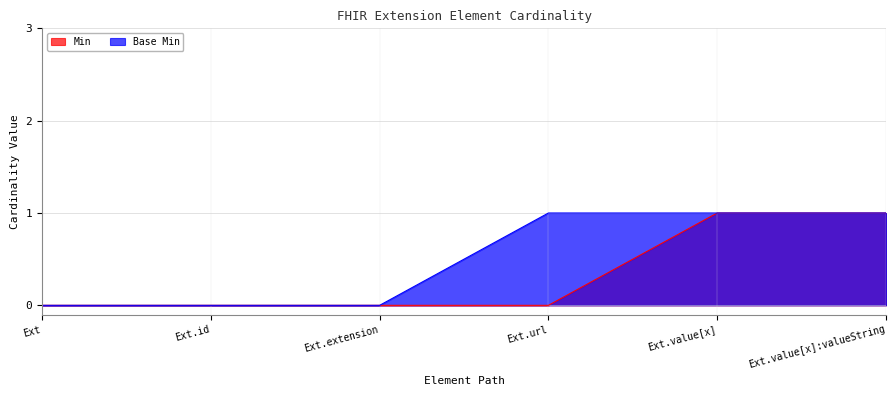

What are all the series names shown in the legend?

Min, Base Min